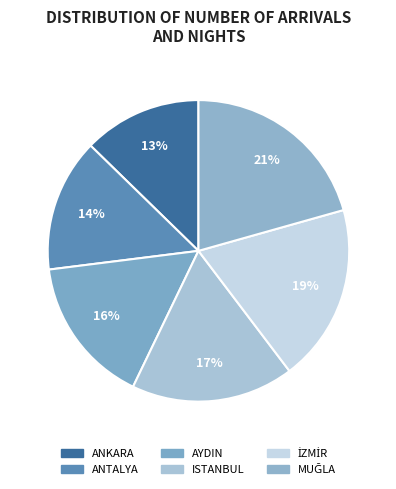

Is there any slice that represents more than half of the pie?

No